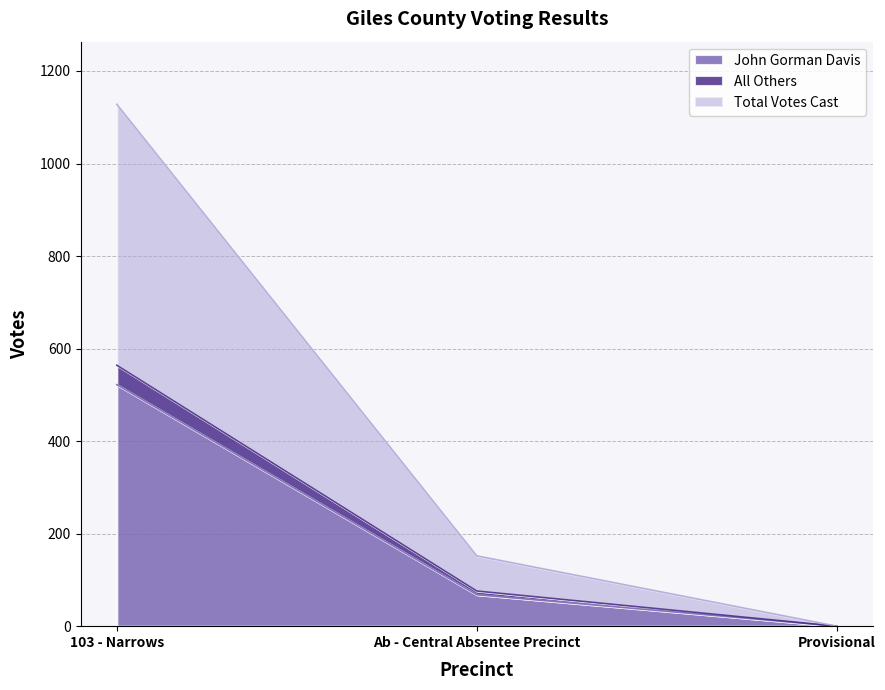

How many lines are shown in the chart?

3